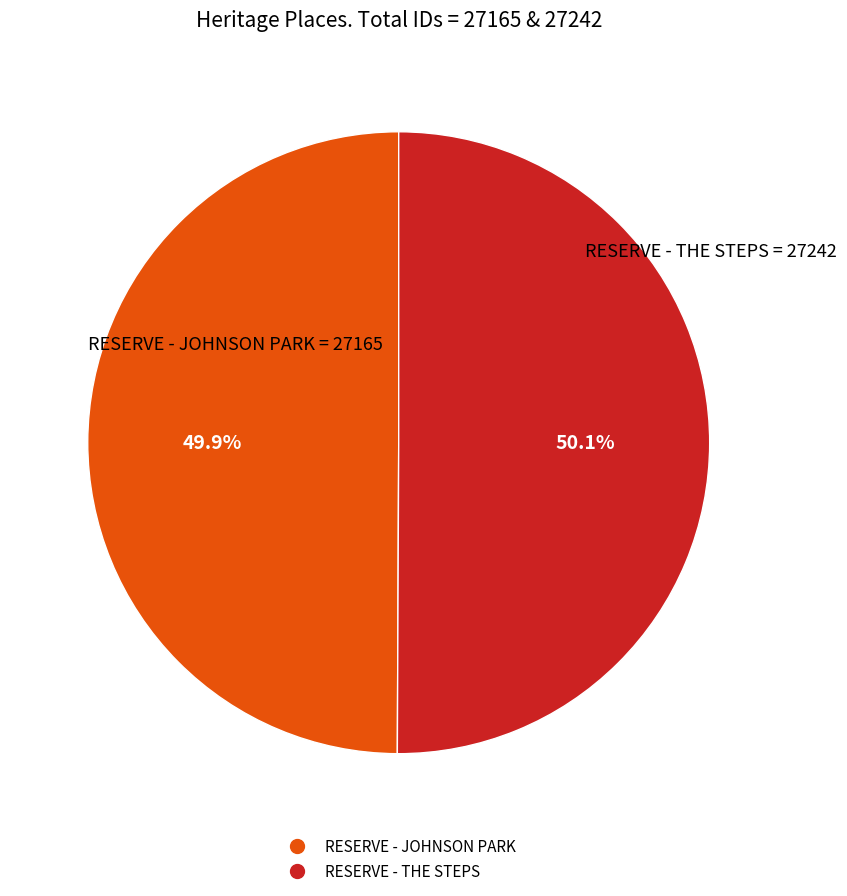

Do RESERVE - JOHNSON PARK and RESERVE - THE STEPS together represent more than half of the pie?

Yes